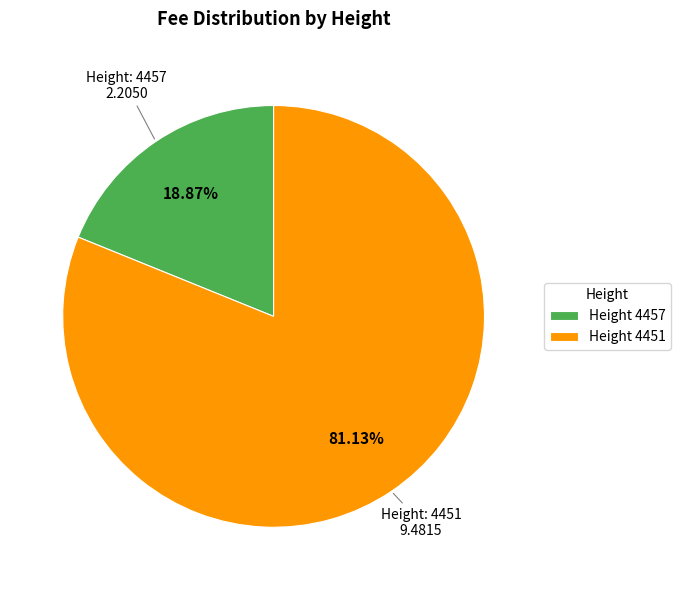

Is the sum of Height 4451 and Height 4457 greater than half?

Yes